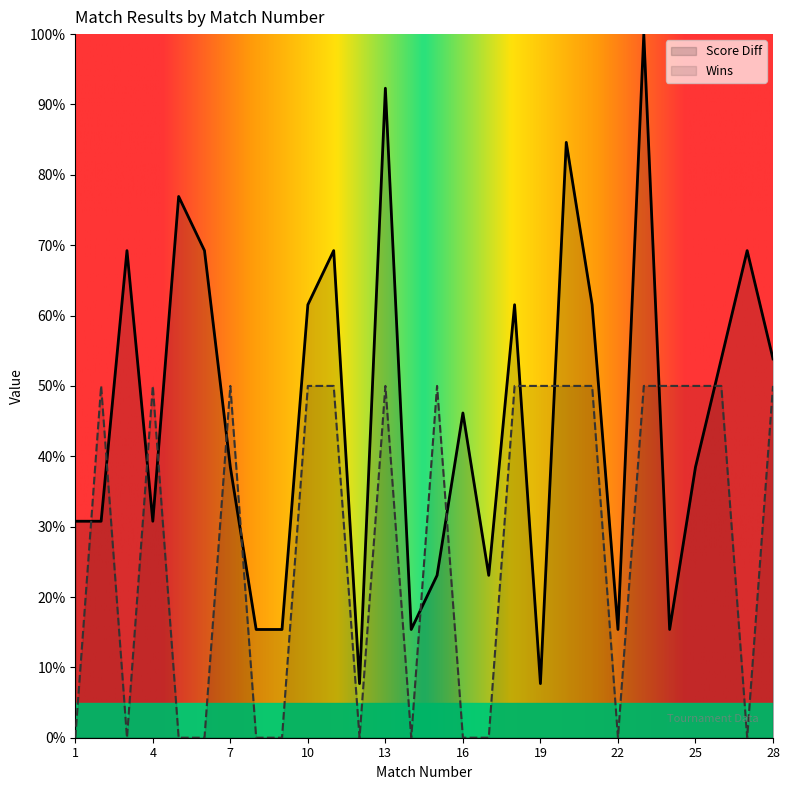

List the series in order of their peak value, lowest first.

Wins, Score Diff